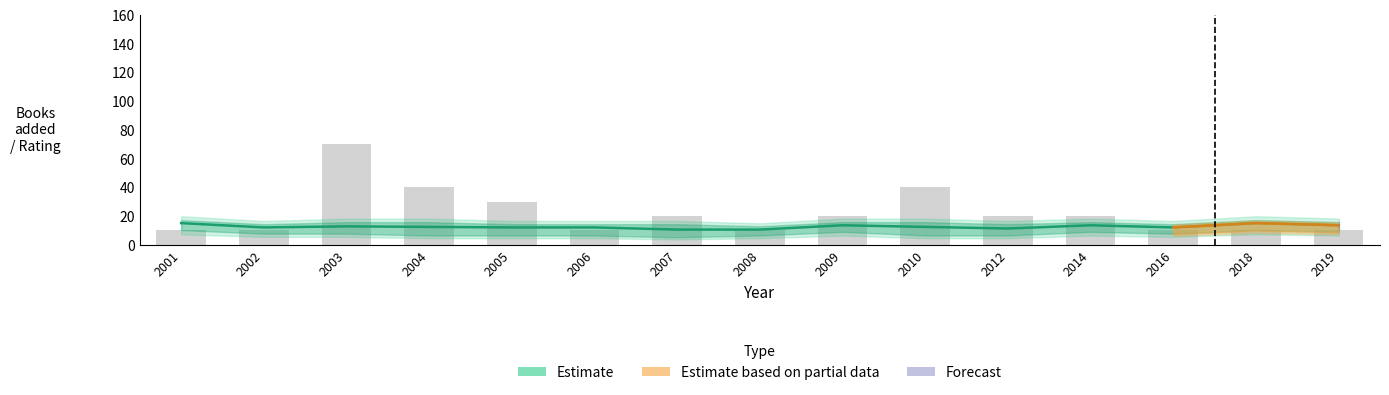

List the series in order of their overall mean, lowest first.

Avg rating, Books added (count)